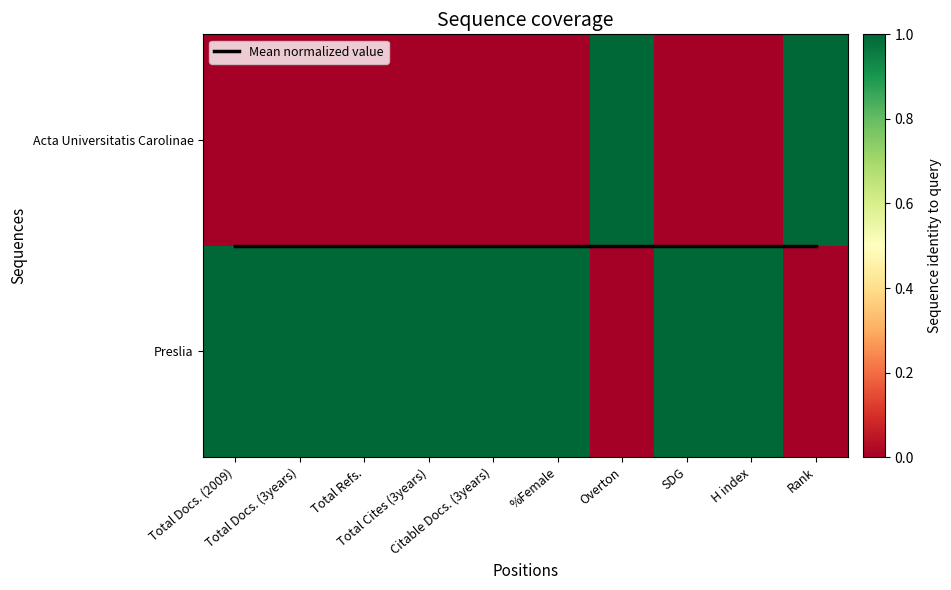

At which label is Acta Universitatis Carolinae closest to 0?

Total Docs. (2009)